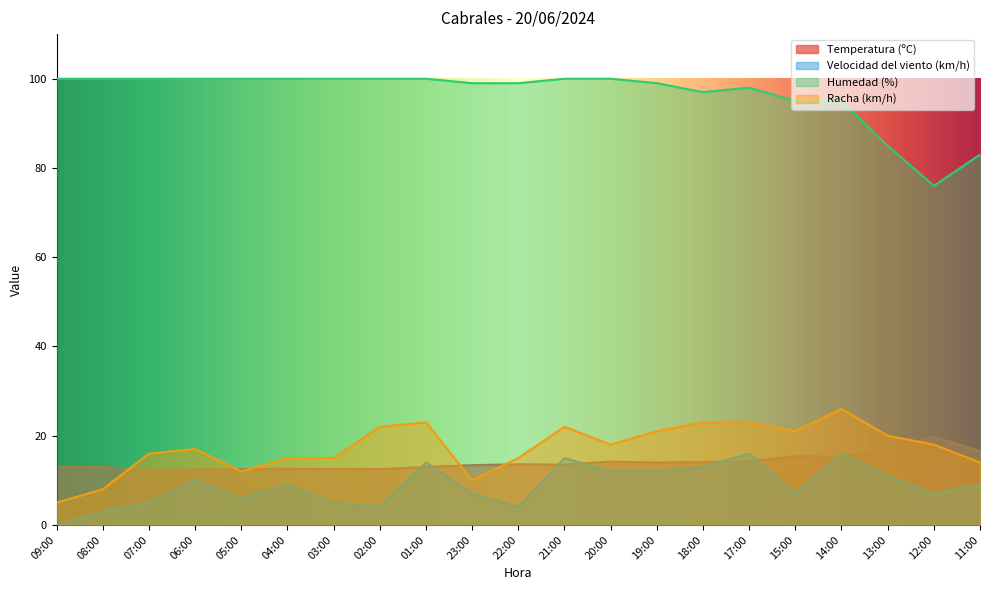

What is the label of the 2nd point from the left?

08:00